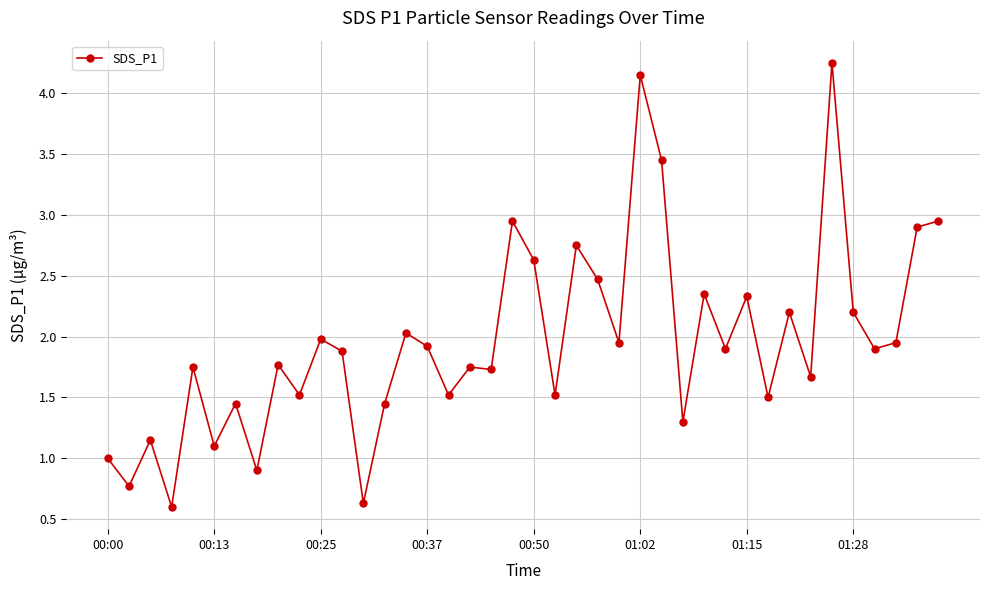

True or false: the data has more than 0 interior local peaks.

True